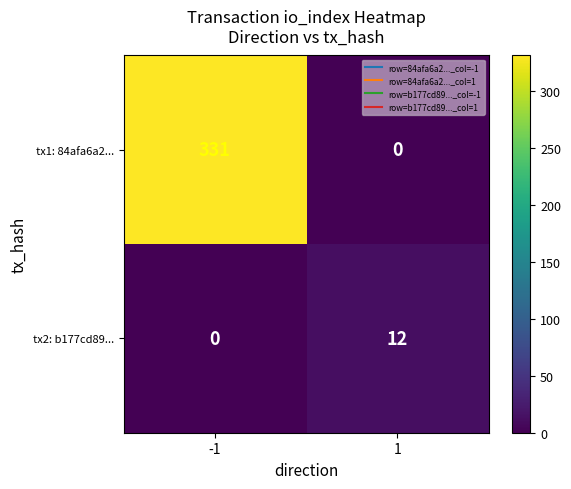

Rank the series by their maximum value, from highest to lowest.

tx1: 84afa6a2..., tx2: b177cd89...